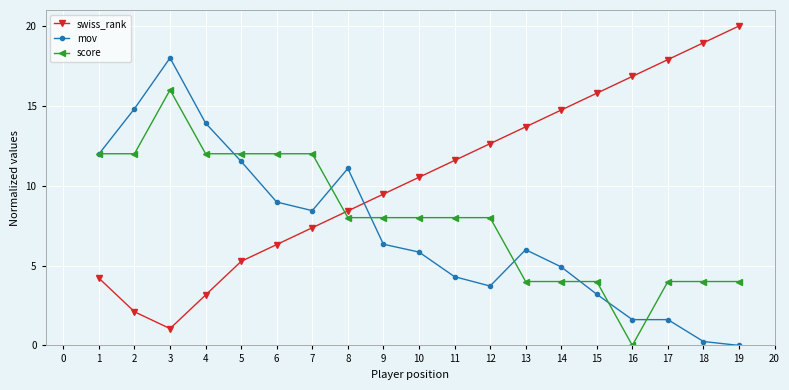

What is the value of the score point at the 7th from the left?

12.0